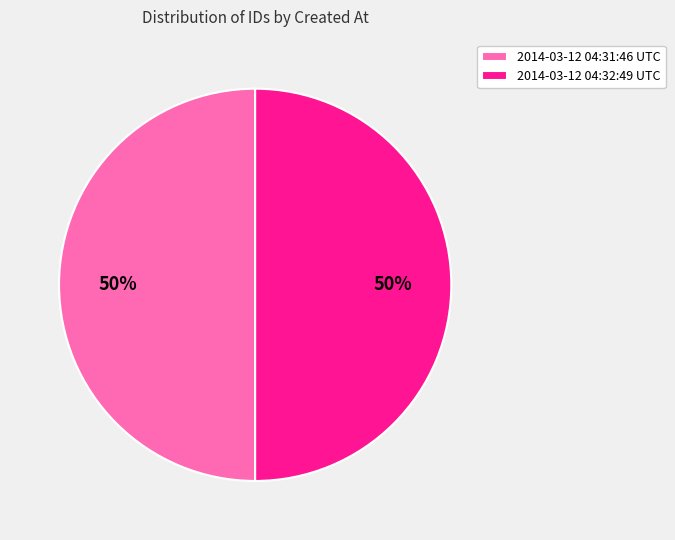

Approximately how many times larger is the value at 2014-03-12 04:31:46 UTC compared to 2014-03-12 04:32:49 UTC?

1.0